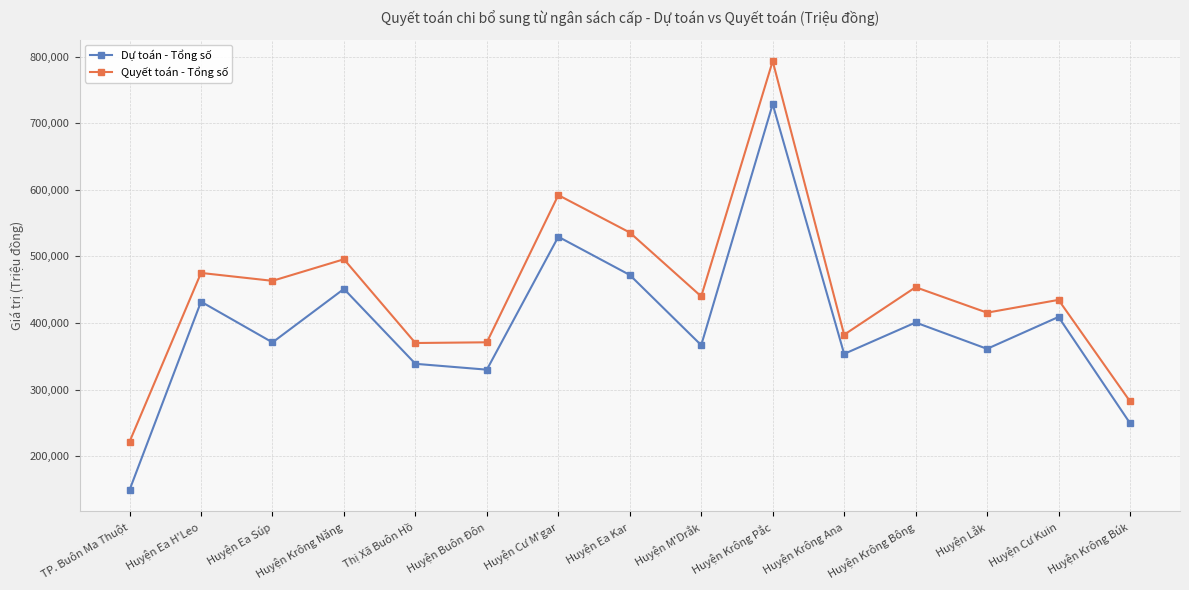

True or false: Quyết toán - Tổng số has a value of 311136.6 at Huyện Ea H'Leo.

False